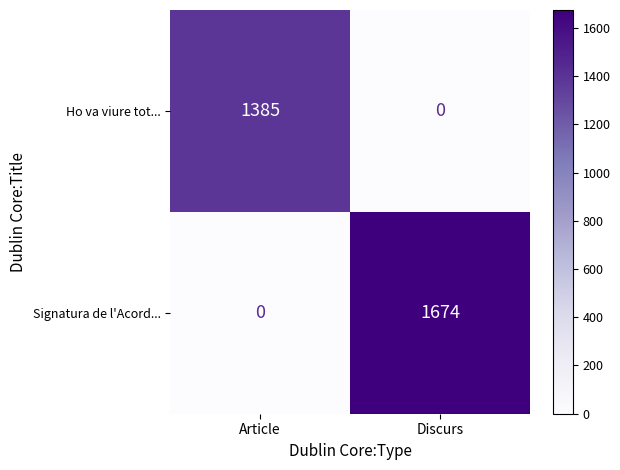

What is the total value across all series at Article?

1385